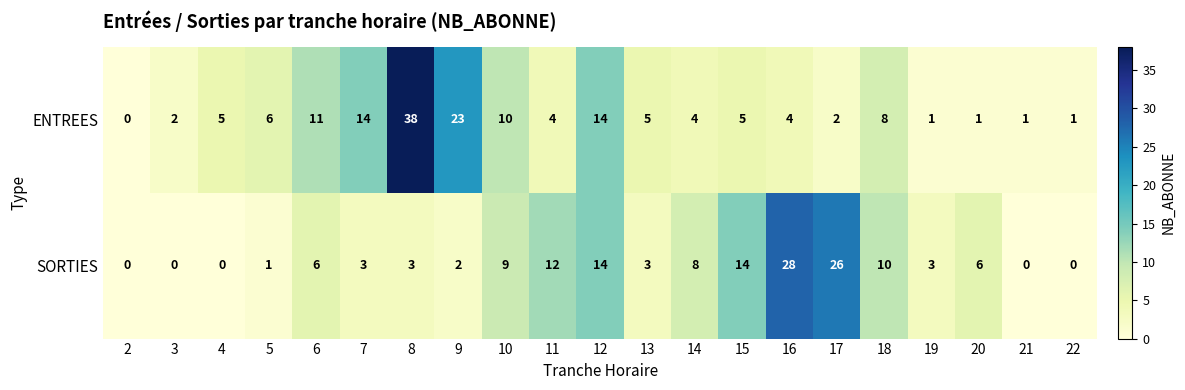

Between 4 and 16, which series saw the biggest shift?

SORTIES